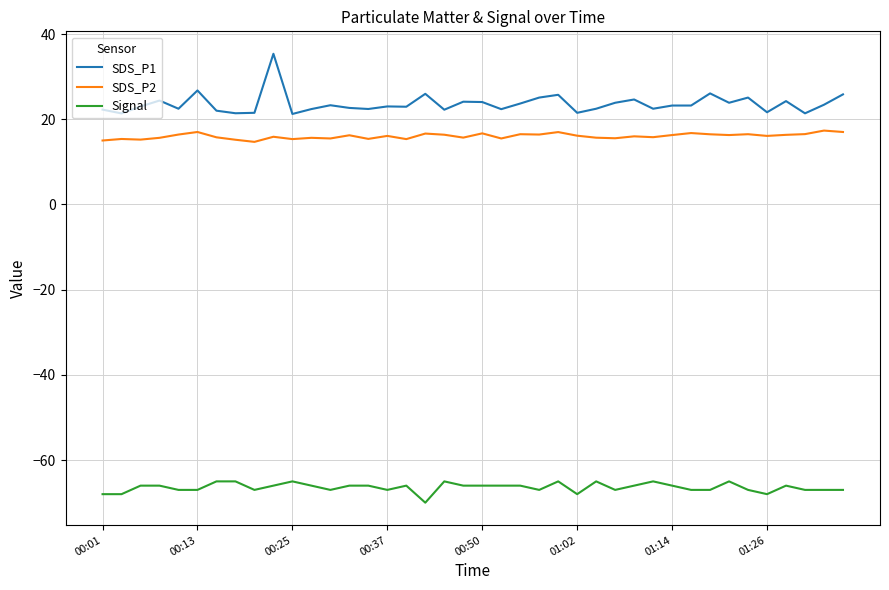

What are all the series names shown in the legend?

SDS_P1, SDS_P2, Signal